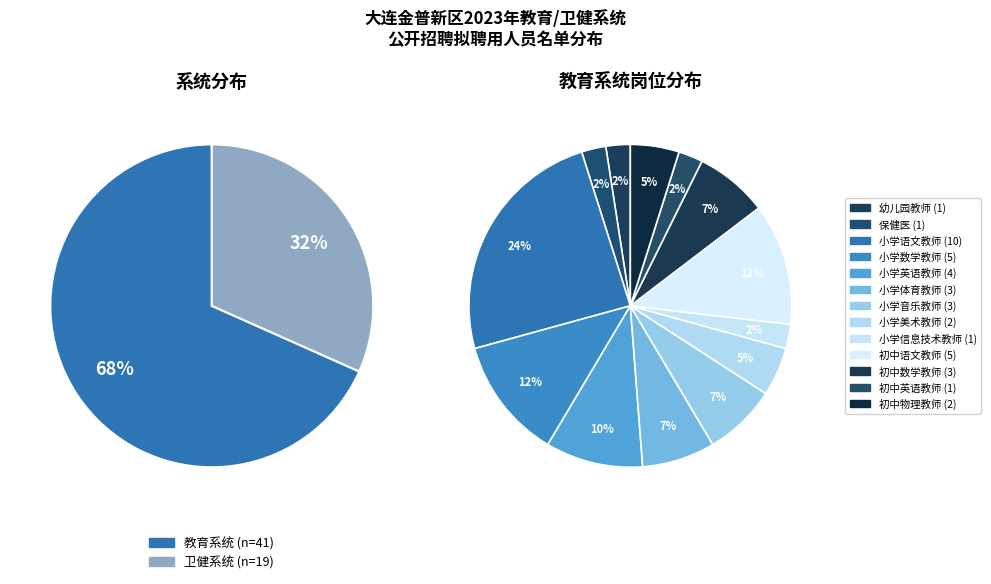

How many slices are in this pie chart?

2